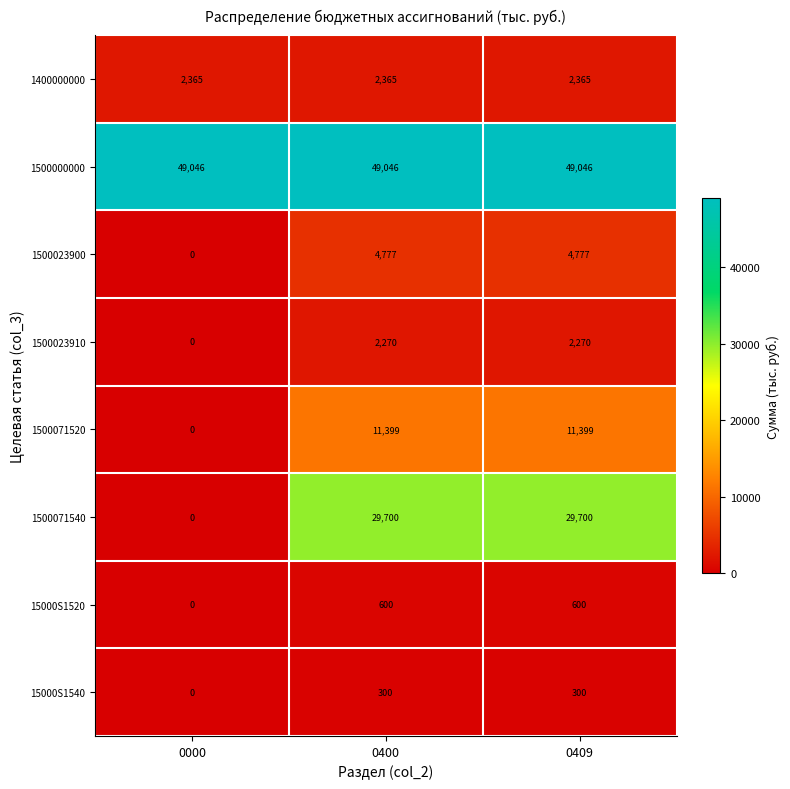

What is the difference between the highest and lowest values at 0400?

48746